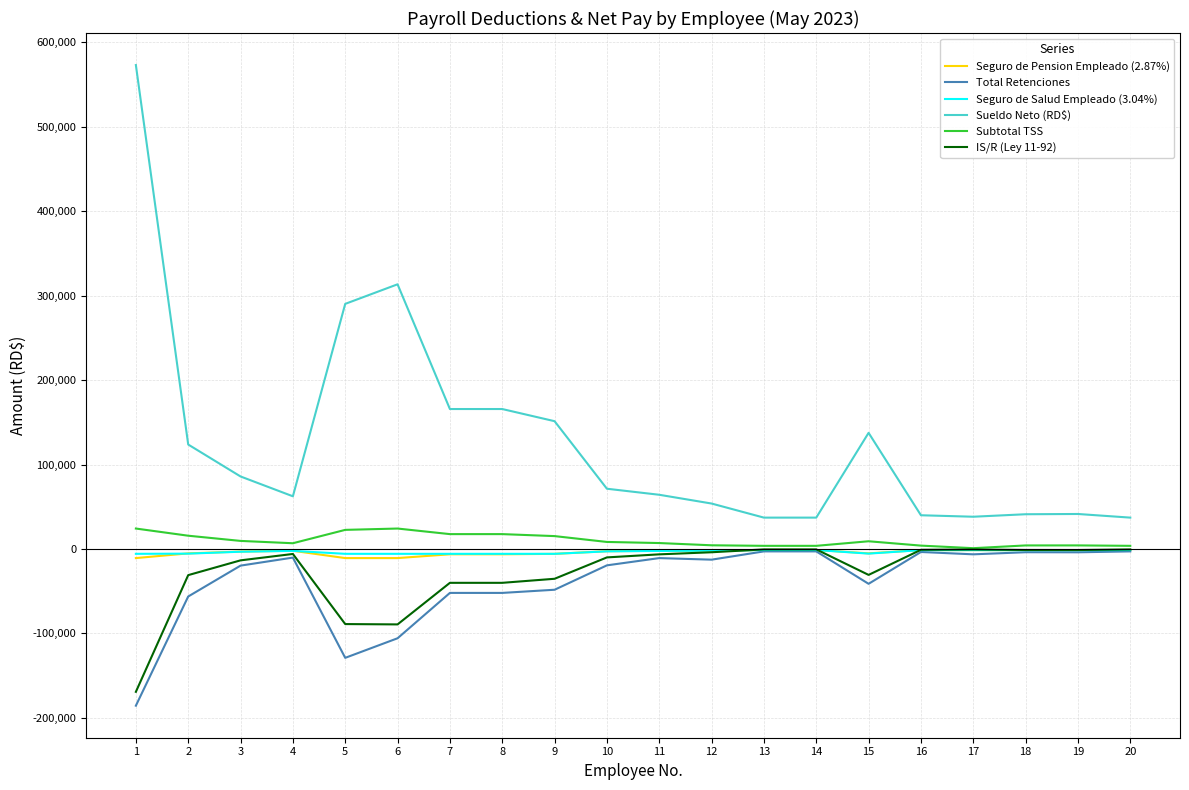

Which series has the largest range (max minus min)?

Sueldo Neto (RD$)